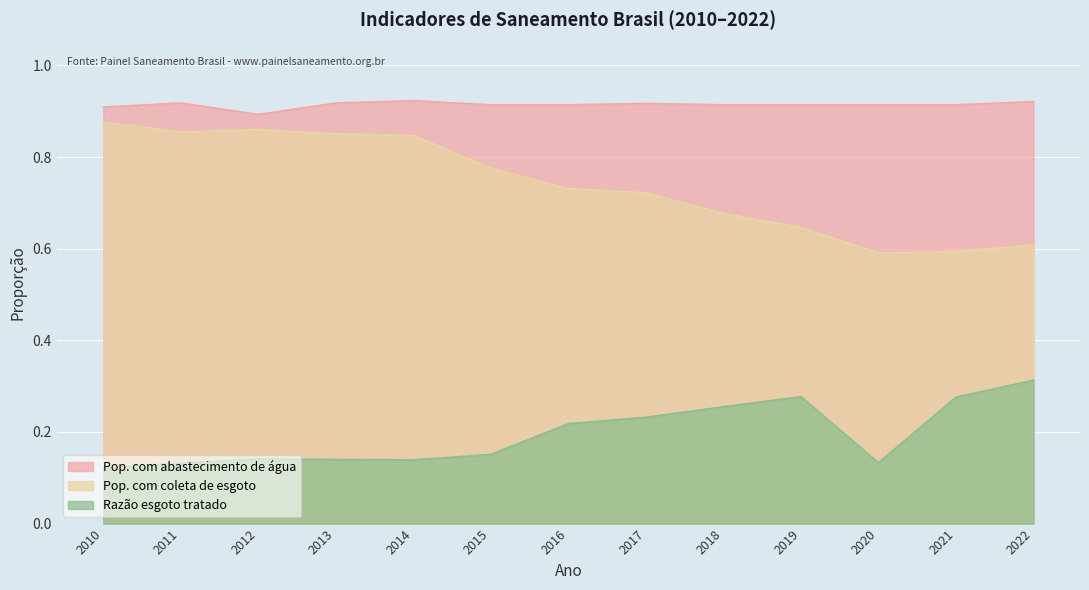

Reading left to right, what are all the values shown in this chart?

Pop. com abastecimento de água: 0.9	0.9	0.9	0.9	0.9	0.9	0.9	0.9	0.9	0.9	0.9	0.9	0.9
Pop. com coleta de esgoto: 0.9	0.9	0.9	0.9	0.8	0.8	0.7	0.7	0.7	0.6	0.6	0.6	0.6
Razão esgoto tratado: 0.1	0.1	0.1	0.1	0.1	0.2	0.2	0.2	0.3	0.3	0.1	0.3	0.3